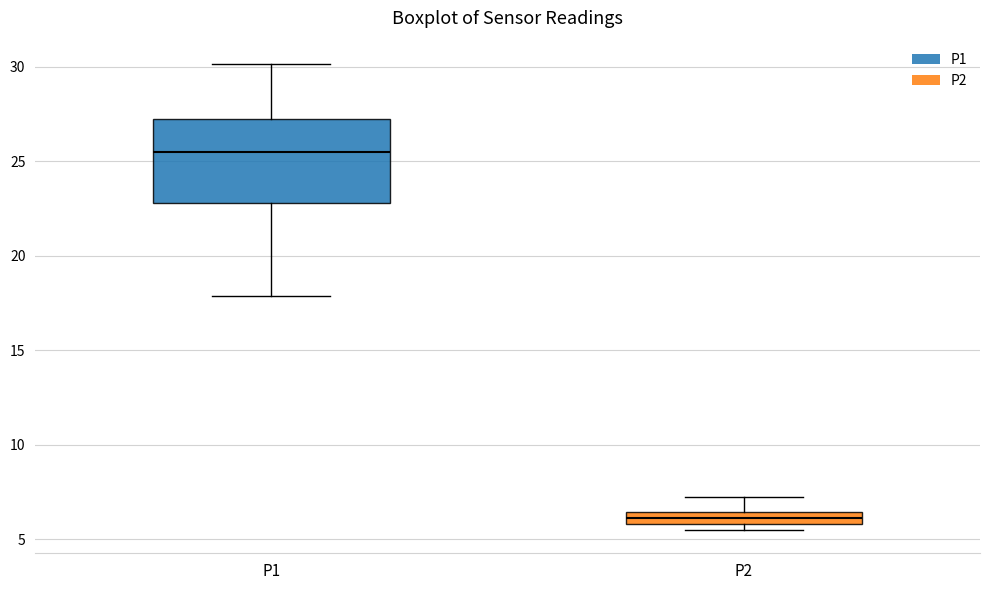

Which box has the highest median line?

P1